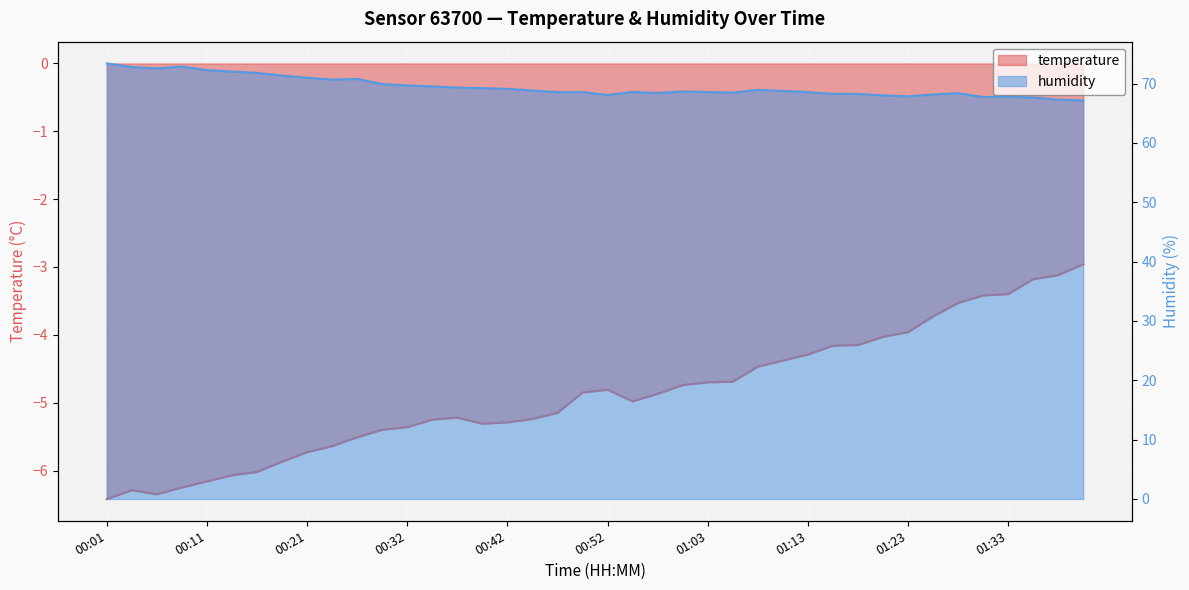

Which category has the lowest value across all series?

00:01